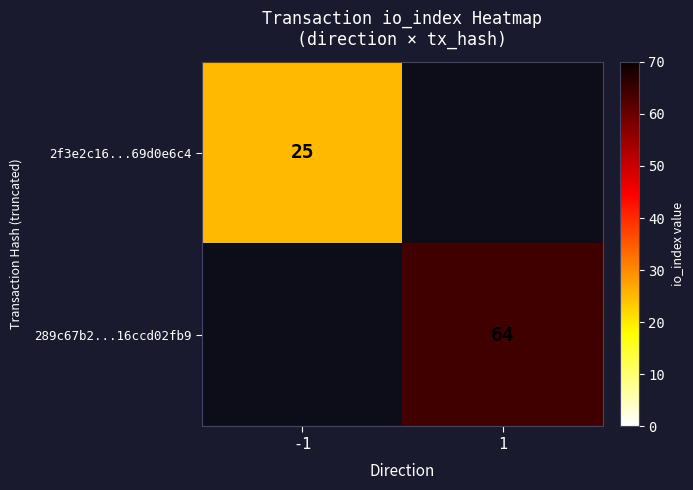

How many distinct data groups are displayed?

2